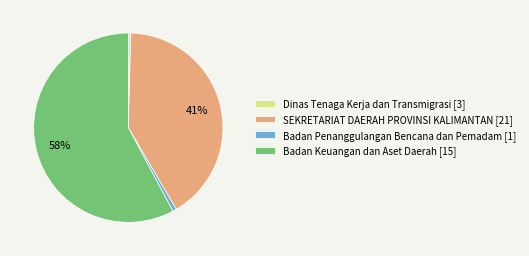

Count the number of slices in the pie.

4